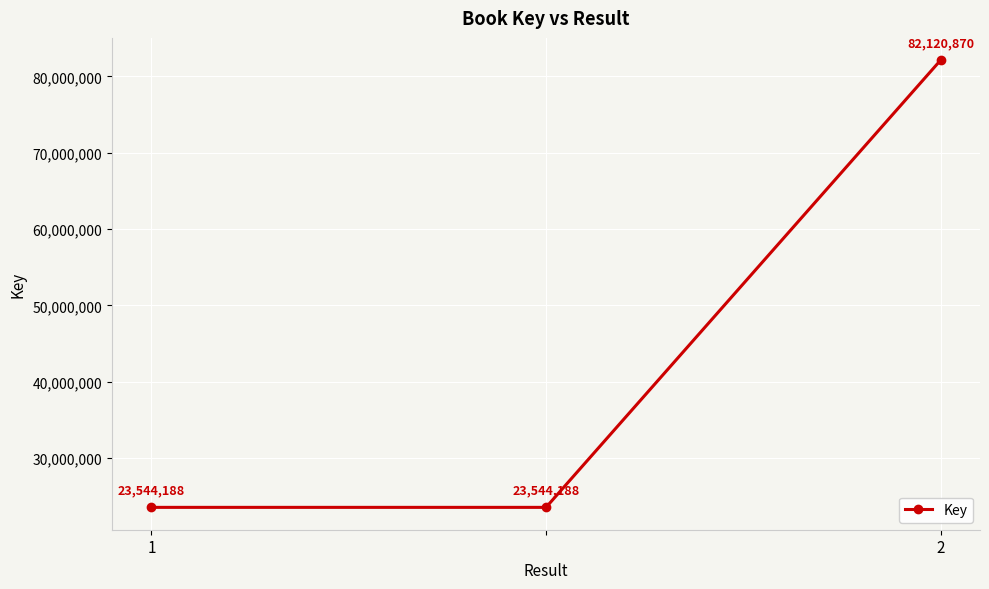

What is the average value?

43069749